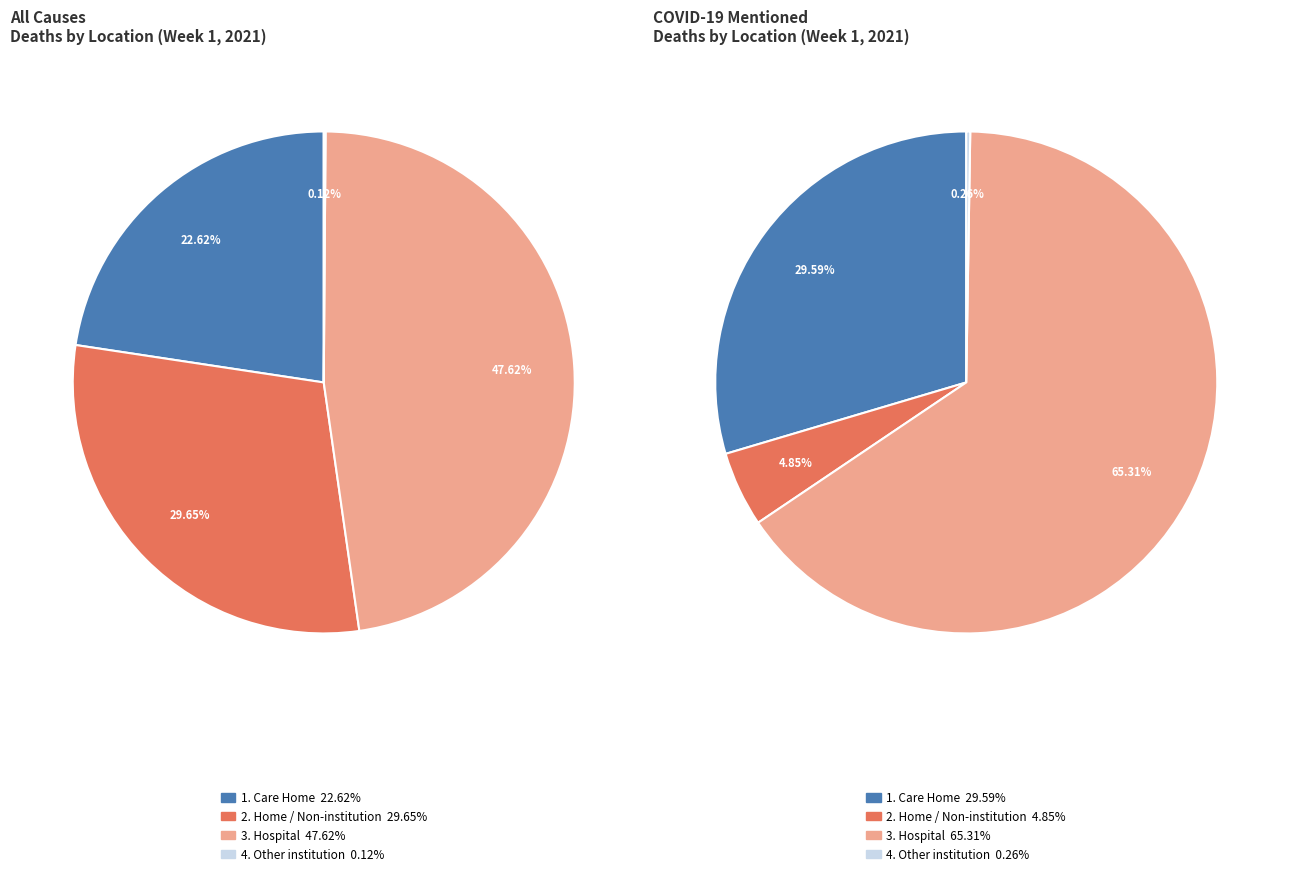

Between Other (COVID-19) and Home (COVID-19), which is larger?

Home (COVID-19)